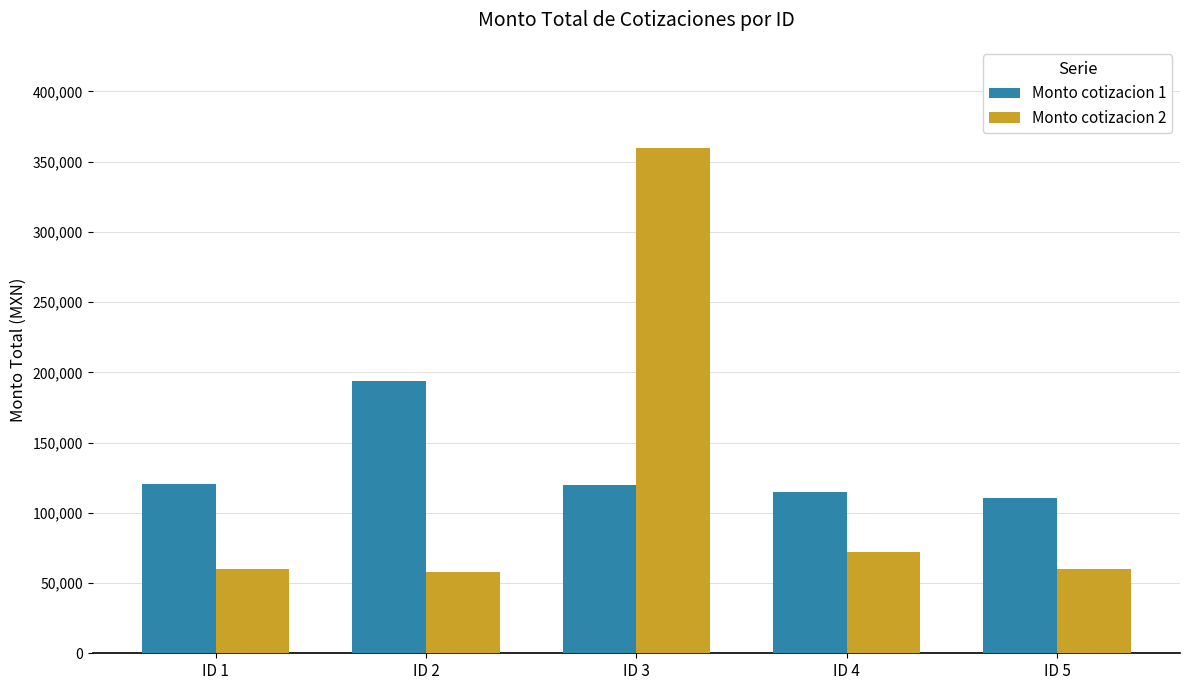

Rank the series at ID 5 from highest to lowest value.

Monto cotizacion 1, Monto cotizacion 2